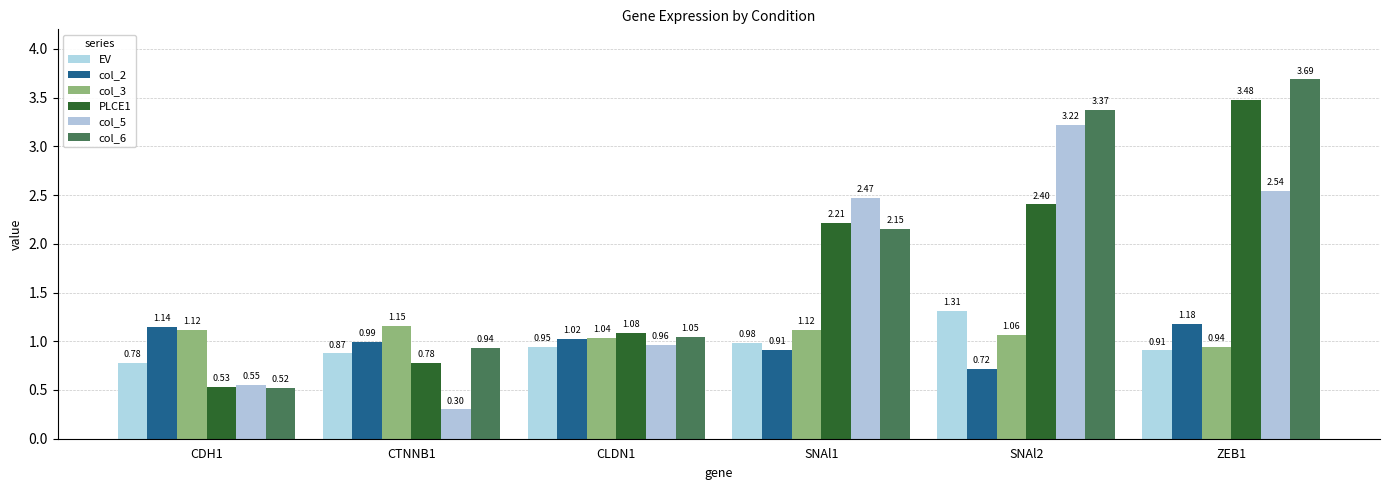

Reading left to right, transcribe all the data shown in this chart.

EV: 0.8	0.9	0.9	1.0	1.3	0.9
col_2: 1.1	1.0	1.0	0.9	0.7	1.2
col_3: 1.1	1.2	1.0	1.1	1.1	0.9
PLCE1: 0.5	0.8	1.1	2.2	2.4	3.5
col_5: 0.5	0.3	1.0	2.5	3.2	2.5
col_6: 0.5	0.9	1.0	2.2	3.4	3.7